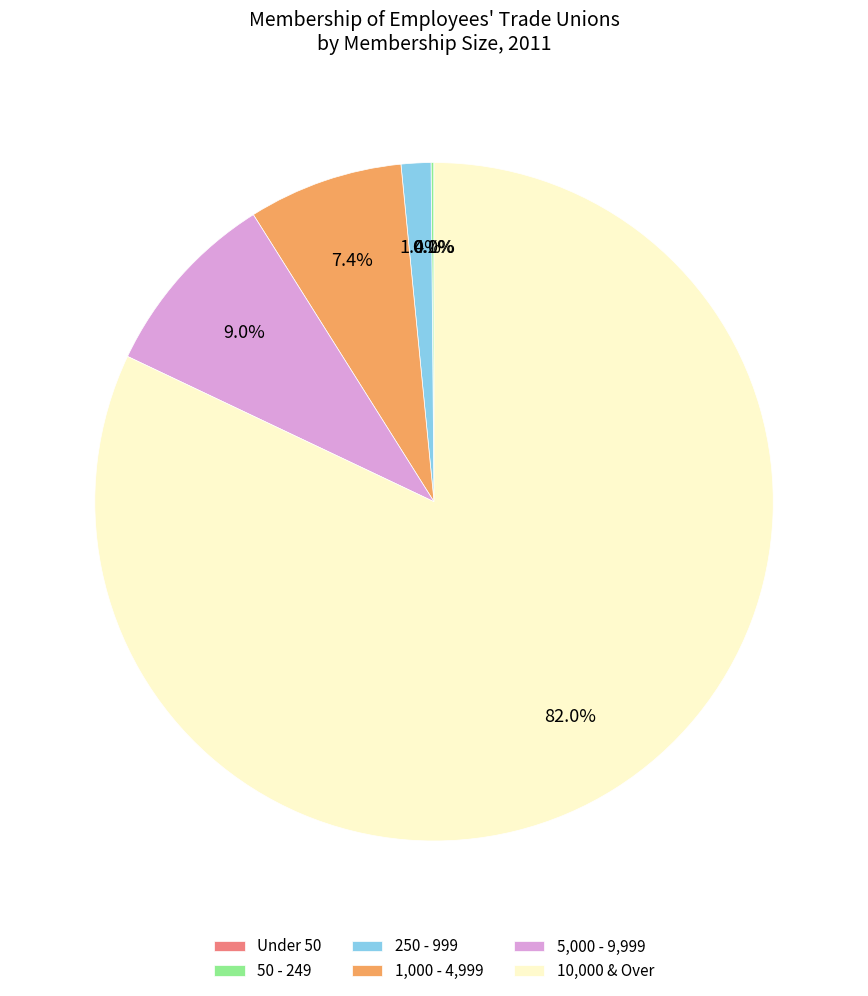

The 1,000 - 4,999 slice represents 1% of the pie. True or false?

False